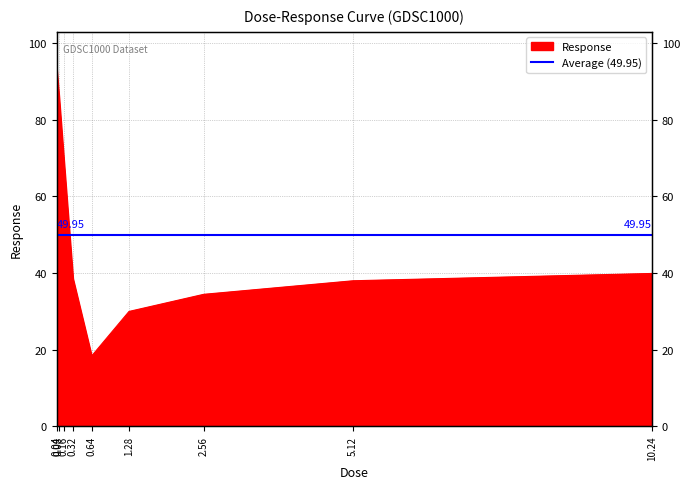

How many categories are shown in the chart?

9